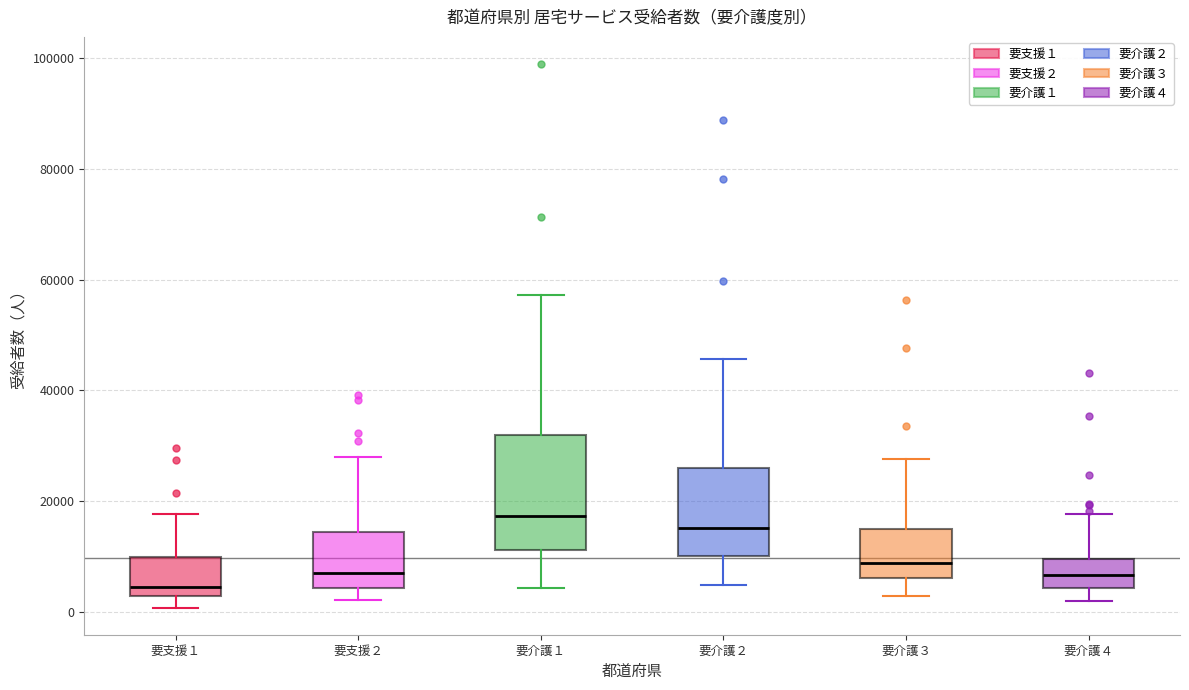

Which box is the tallest, from its lower edge to its upper edge?

要介護１